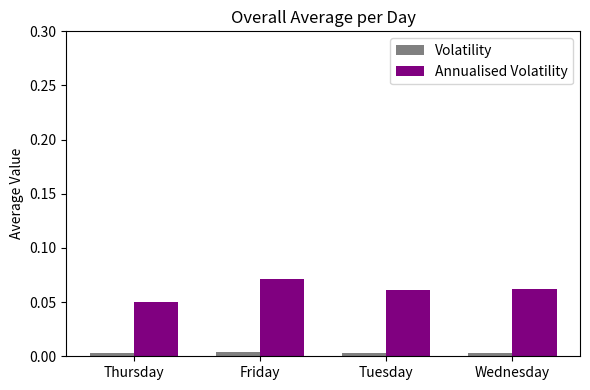

At Thursday, list the series in order from smallest to largest.

Volatility, Annualised Volatility